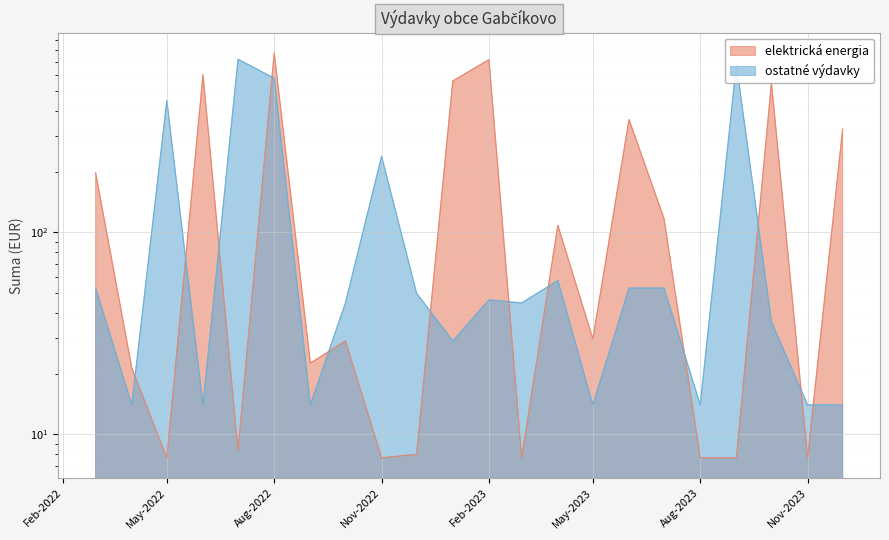

Is it true that elektrická energia equals 22.5 at 2022-09?

True